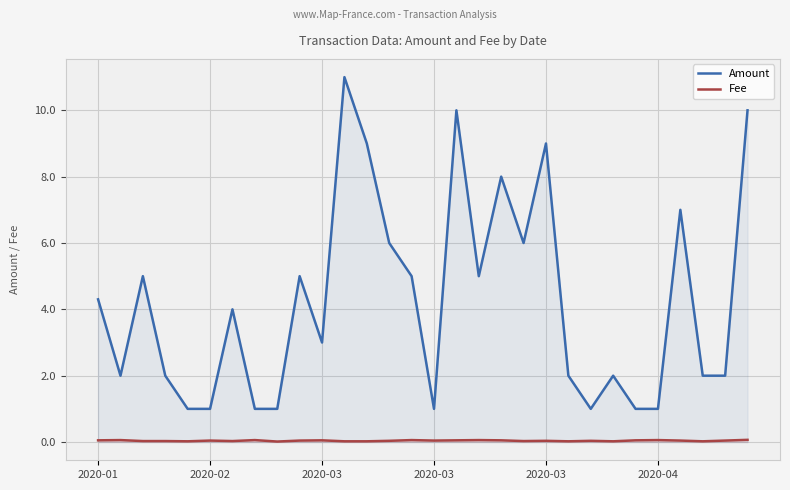

Rank the series by their maximum value, from lowest to highest.

Fee, Amount